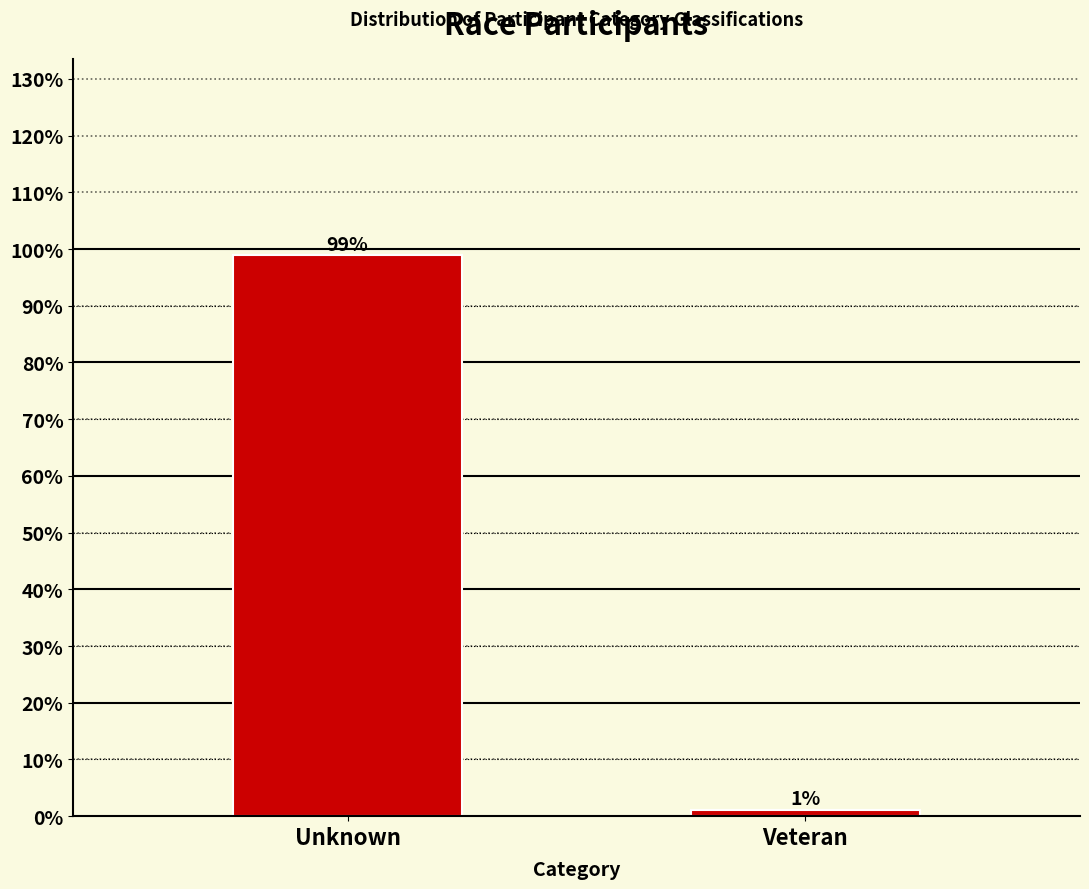

List the labels in order of value, smallest first.

Veteran, Unknown